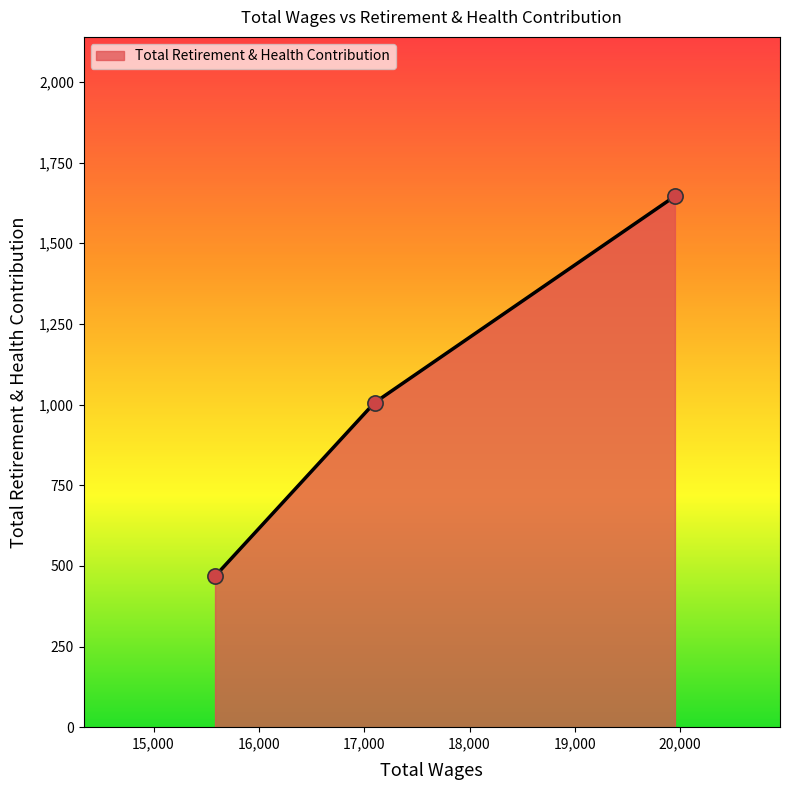

What is the average value?

1040